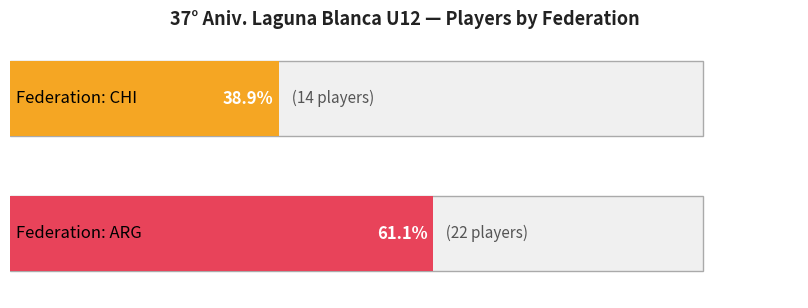

What is the greatest value displayed?

22